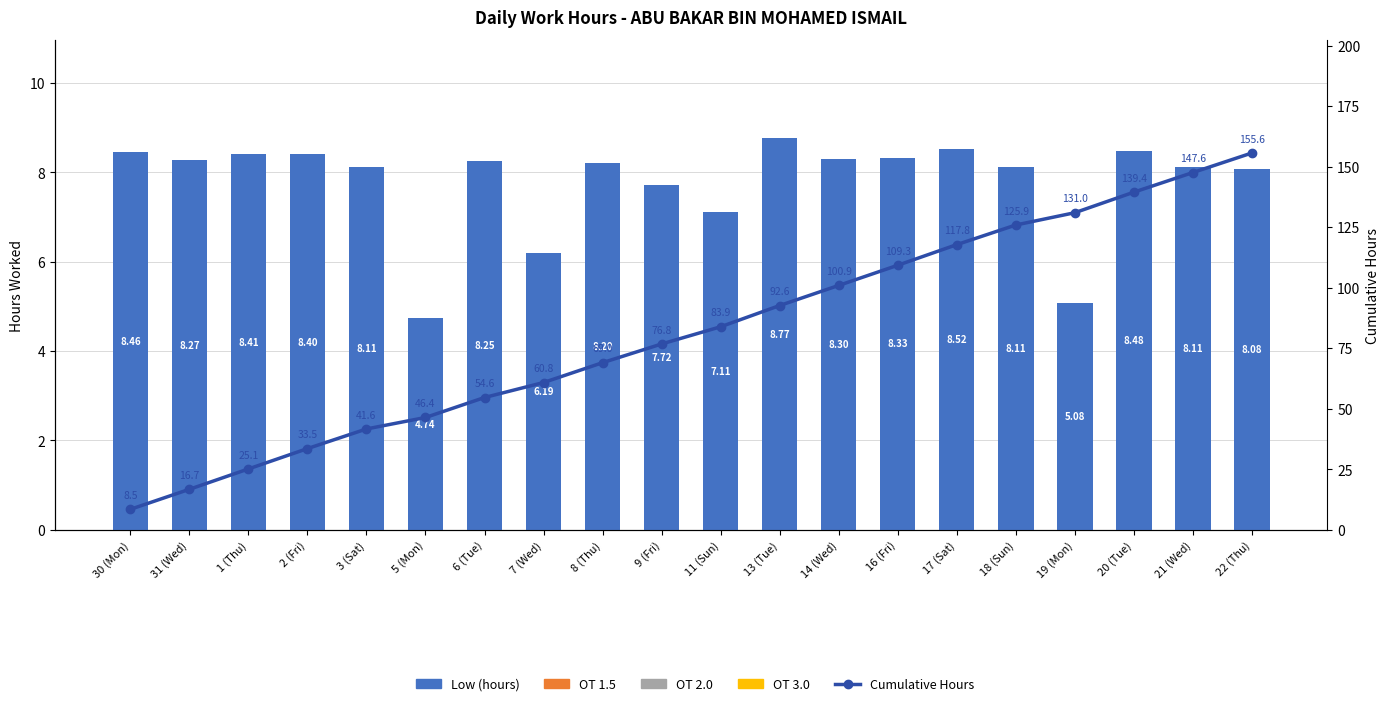

At 2 (Fri), list the series in order from largest to smallest.

Cumulative Hours, Low (hours), OT 1.5, OT 2.0, OT 3.0